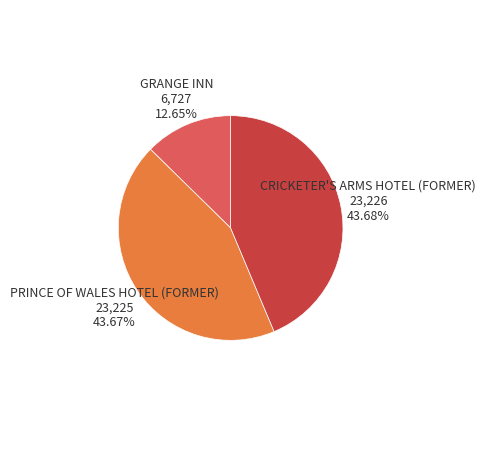

Is there a majority slice in this chart?

No